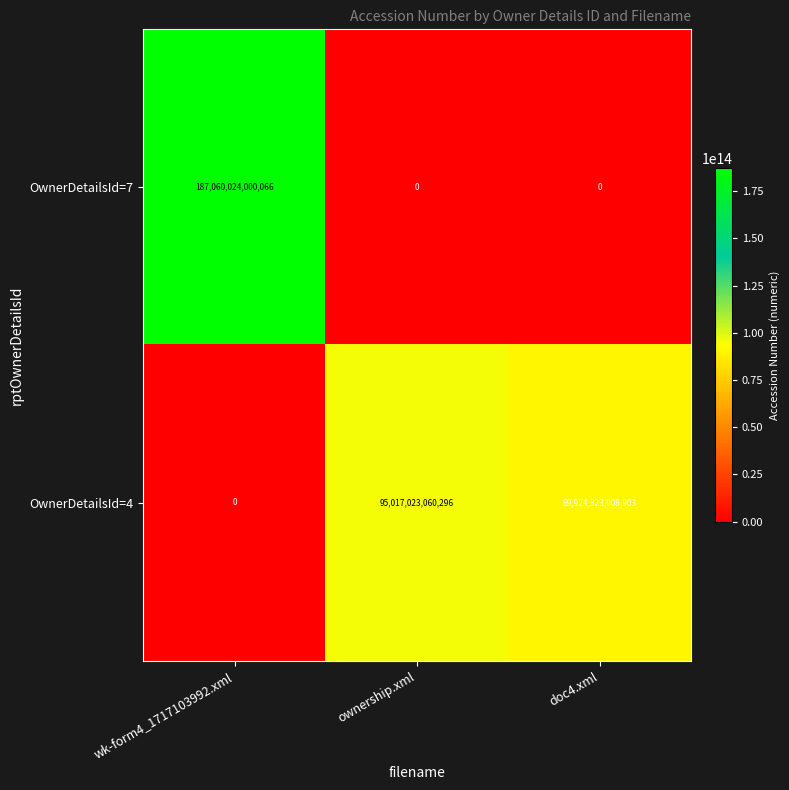

Which series has the widest spread of values?

OwnerDetailsId=7